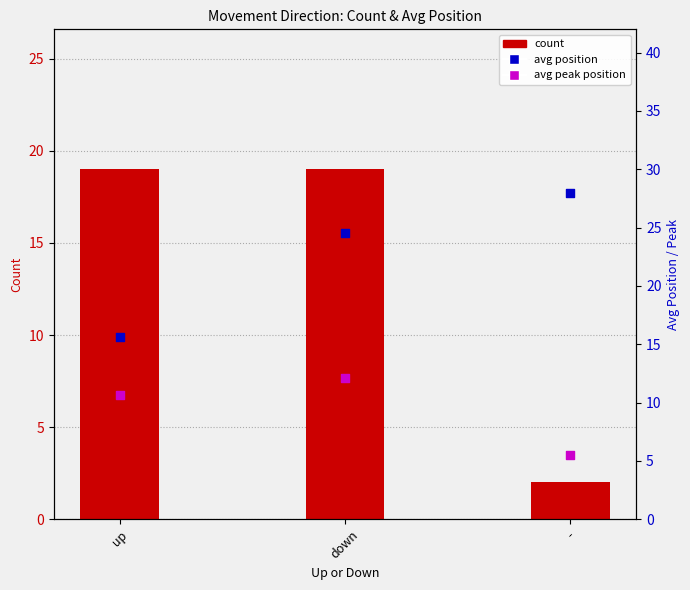

What is the total value across all series at -?

35.5